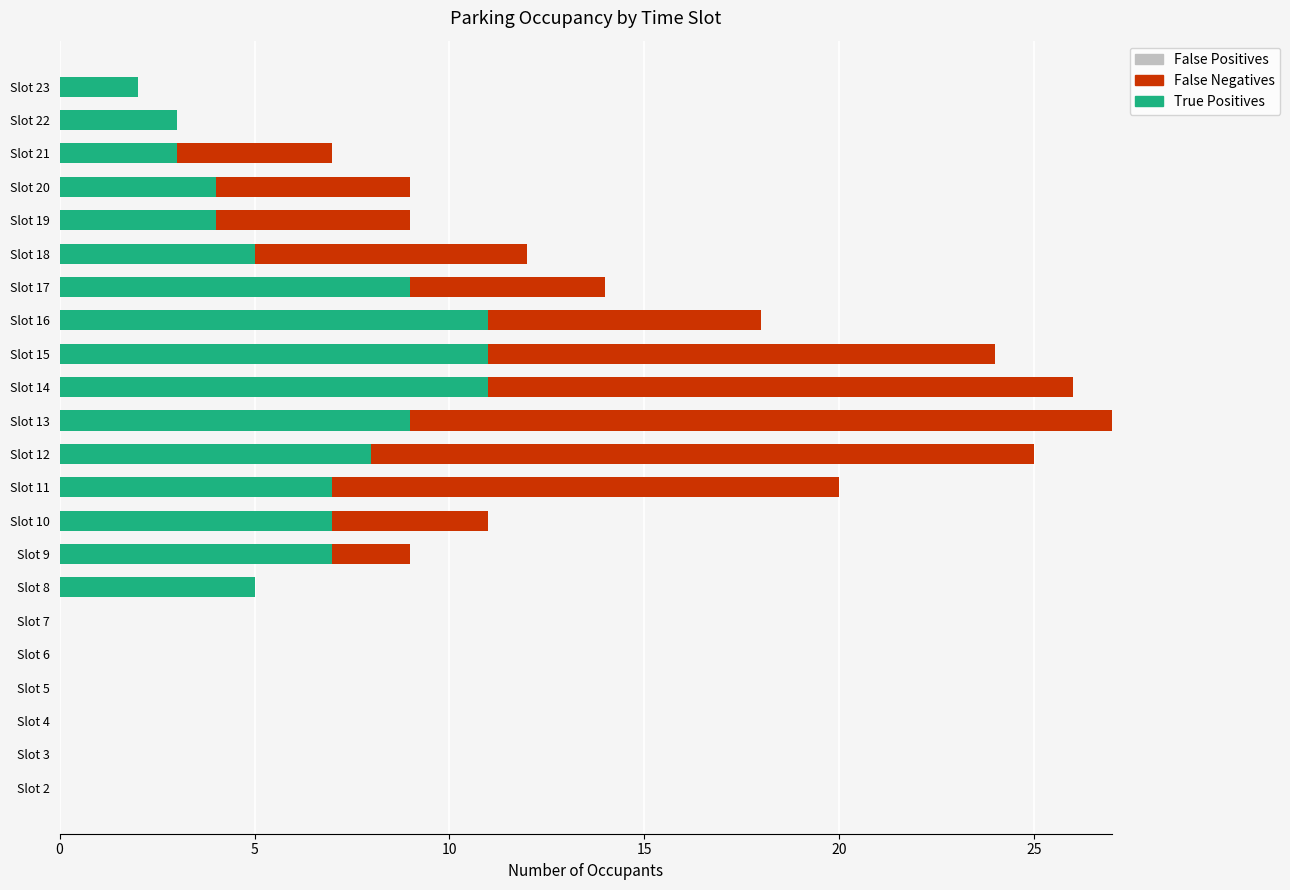

The value of True Positives at Slot 8 is 9. True or false?

False